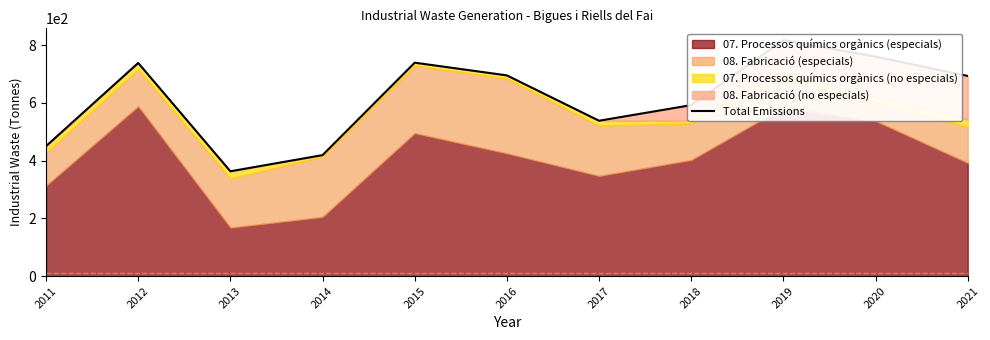

What is the greatest value displayed?

817